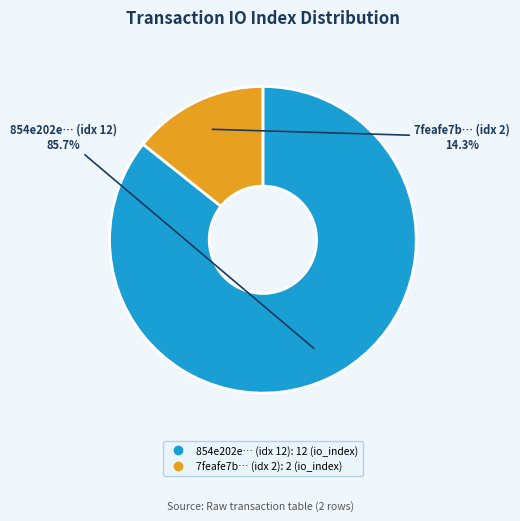

Does any single category account for the majority?

Yes